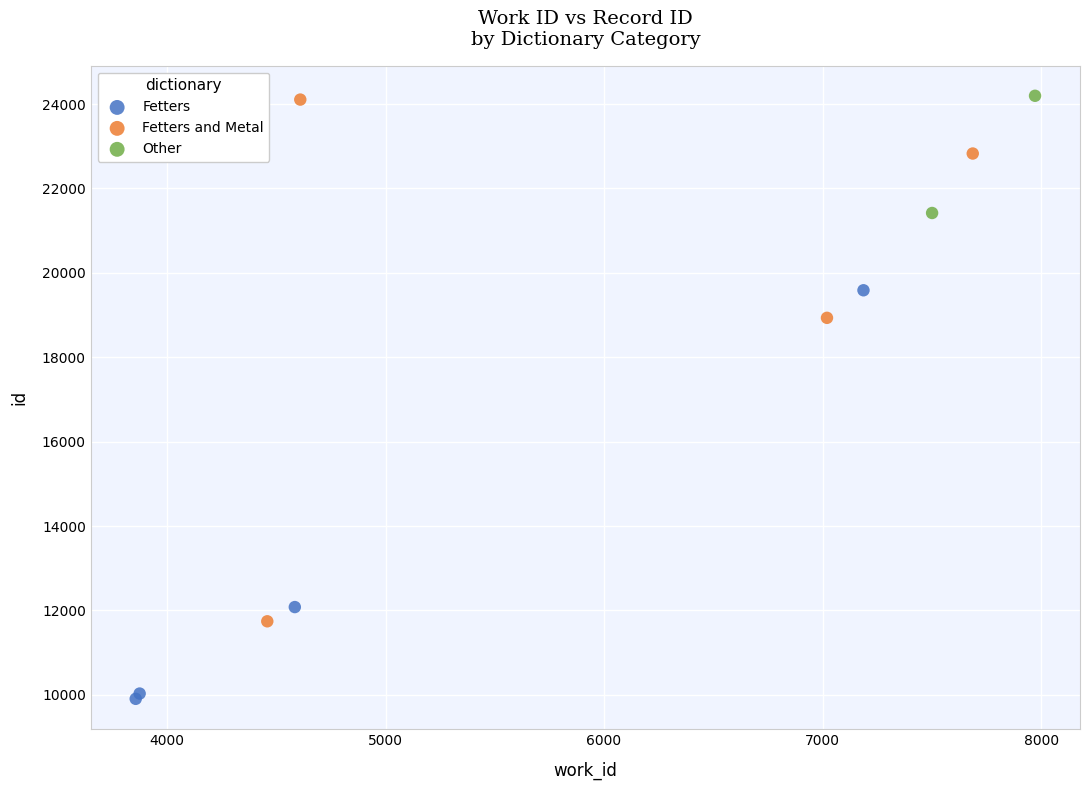

Which series reaches the minimum Y coordinate?

Fetters